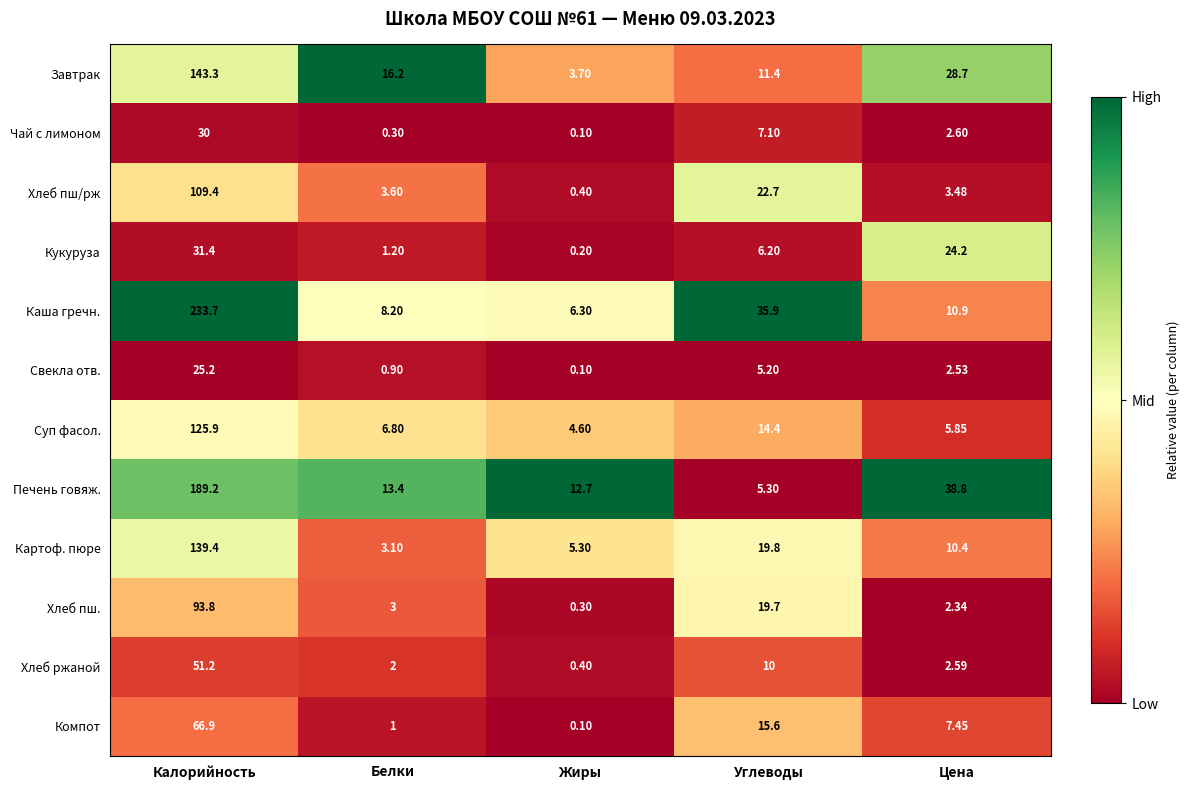

Which series has the widest spread of values?

Каша гречн.